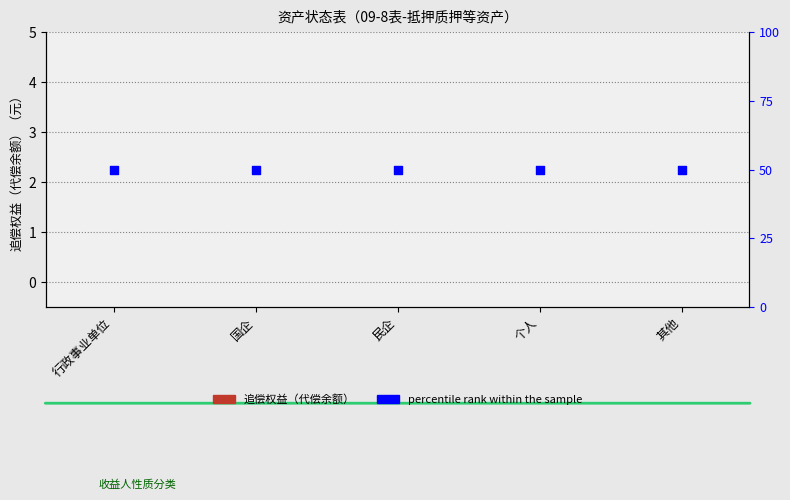

At which category is the sum across all series the highest?

行政事业单位